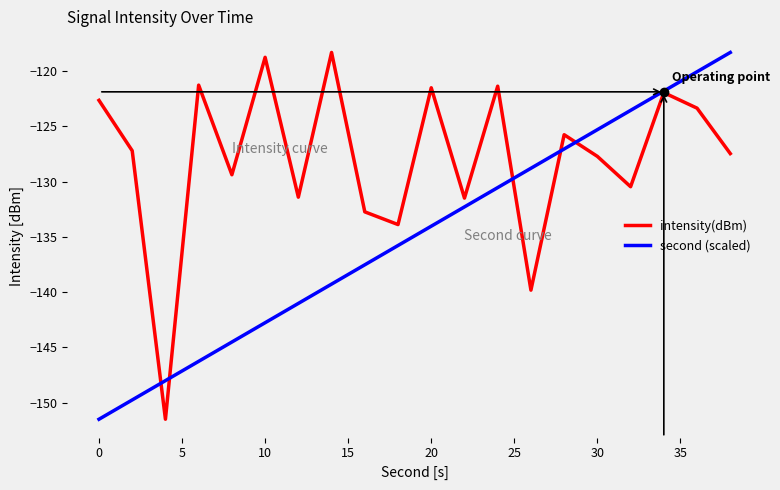

Which series has the largest total across all categories?

intensity(dBm)